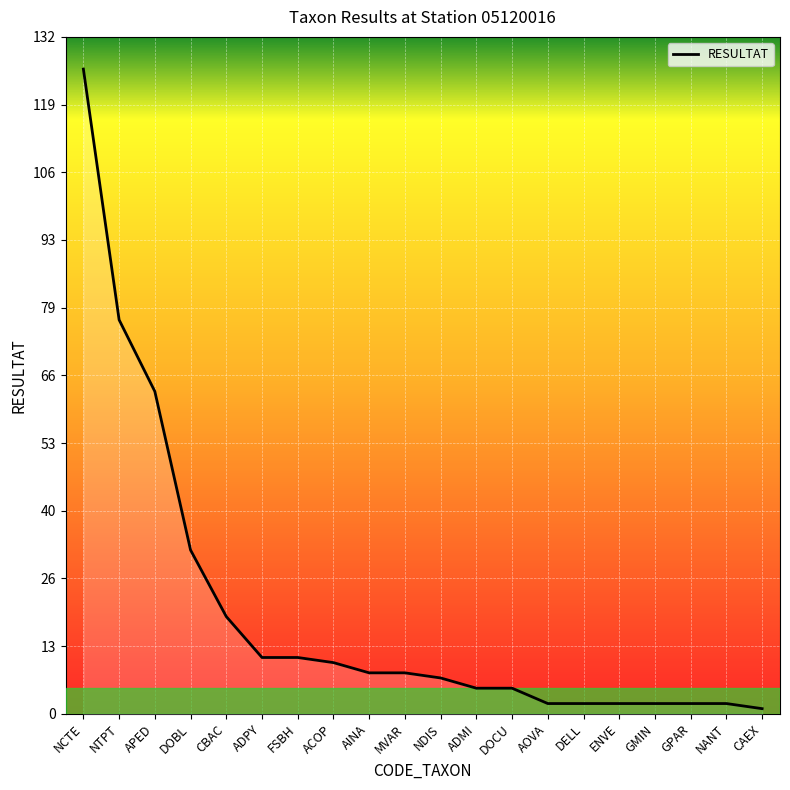

Which has a higher value, CAEX or DOCU?

DOCU